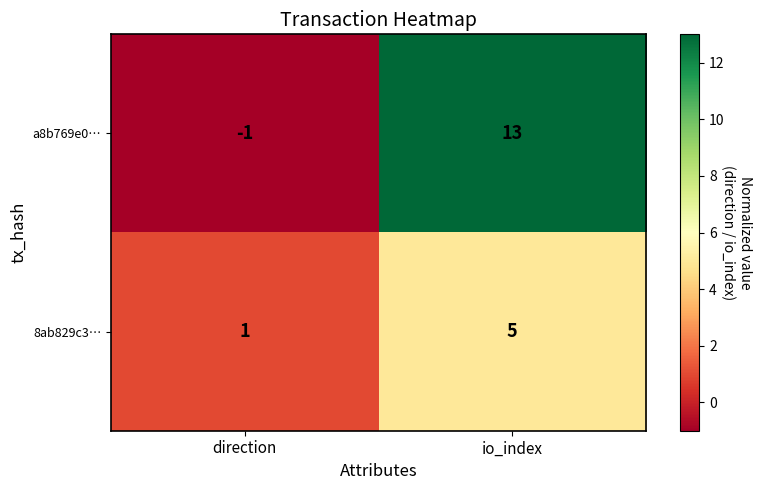

At which category is the sum across all series the highest?

io_index